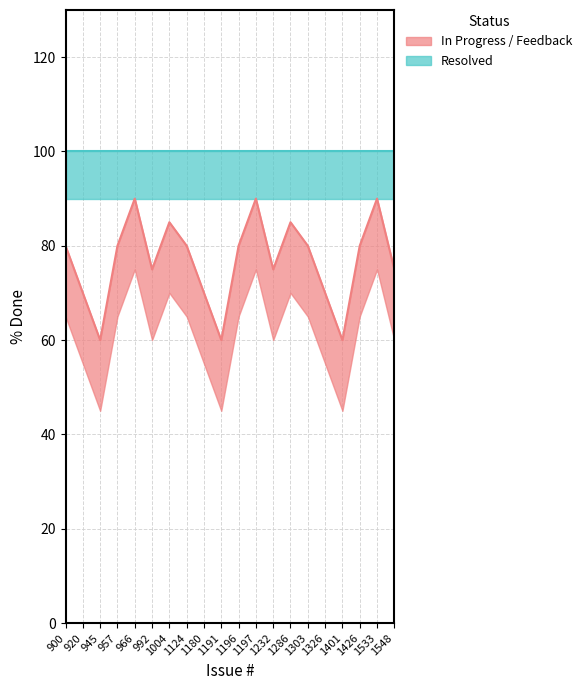

The value at 966 is 160. True or false?

False